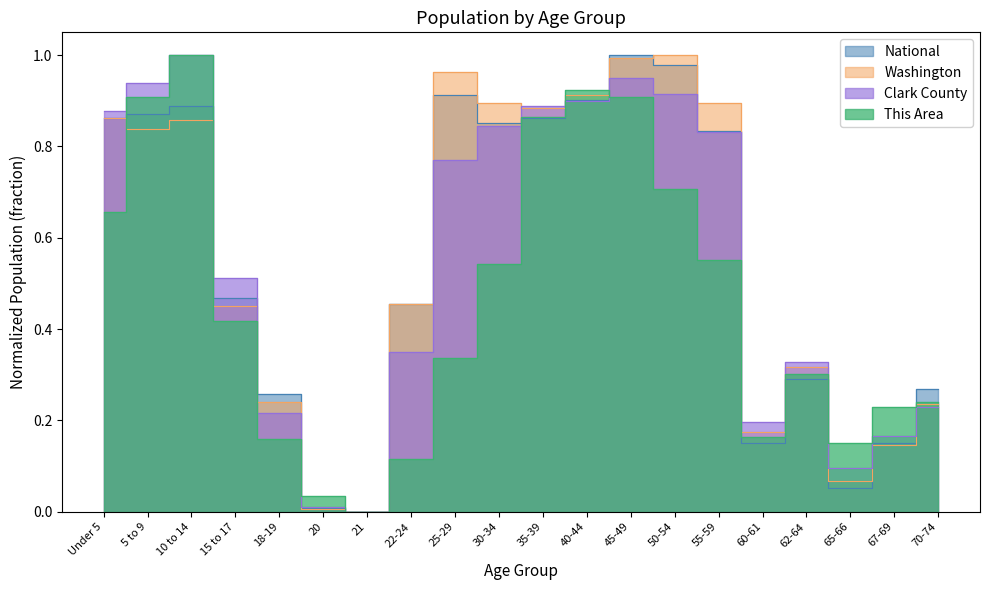

Which series changed the most between 18-19 and 70-74?

This Area